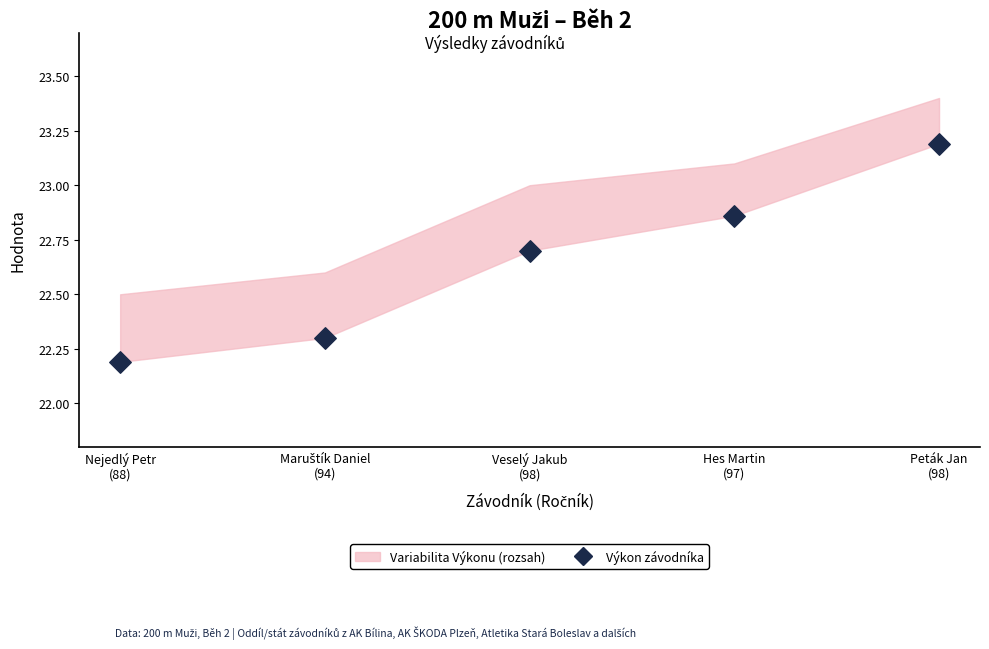

What Y value in the scatter plot is closest to 22?

22.2